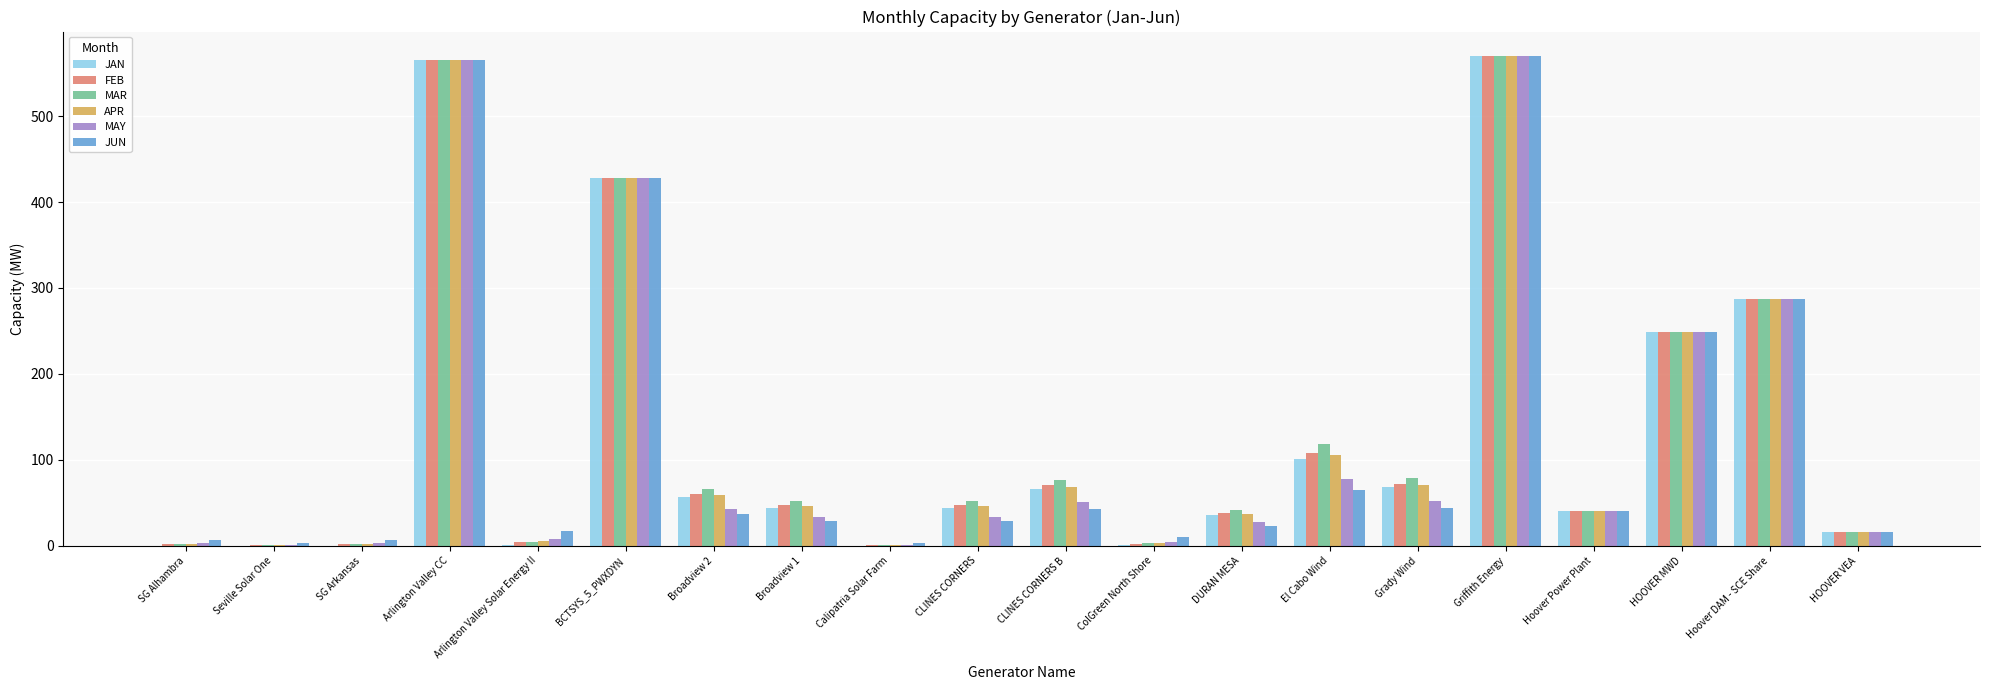

What is the sum of the FEB values at CLINES CORNERS and DURAN MESA?

85.1